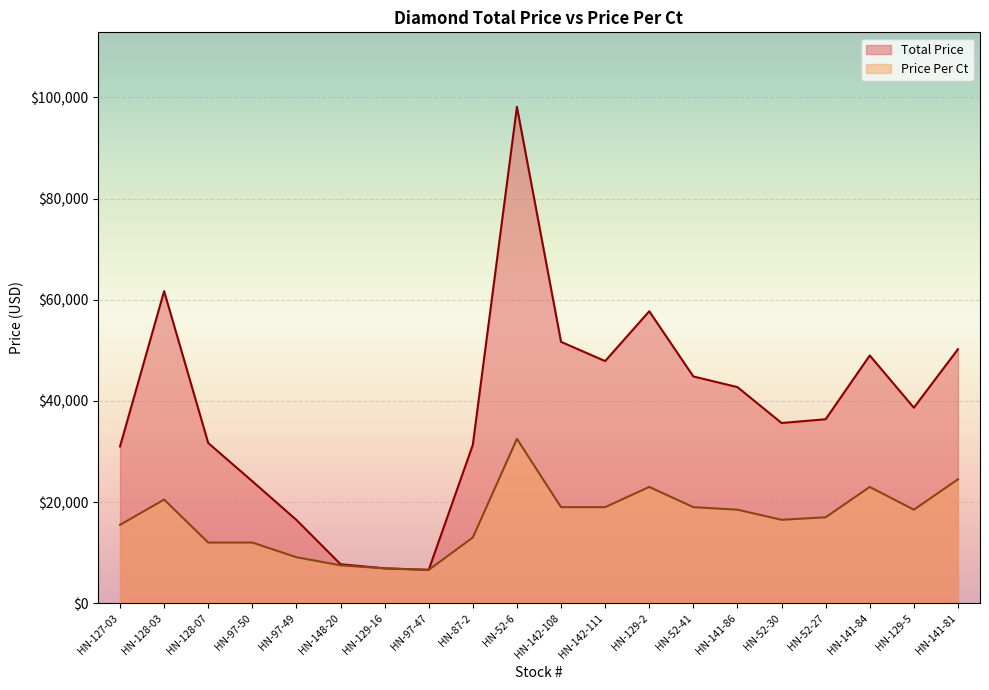

True or false: Price Per Ct has a value of 12000 at HN-97-50.

True